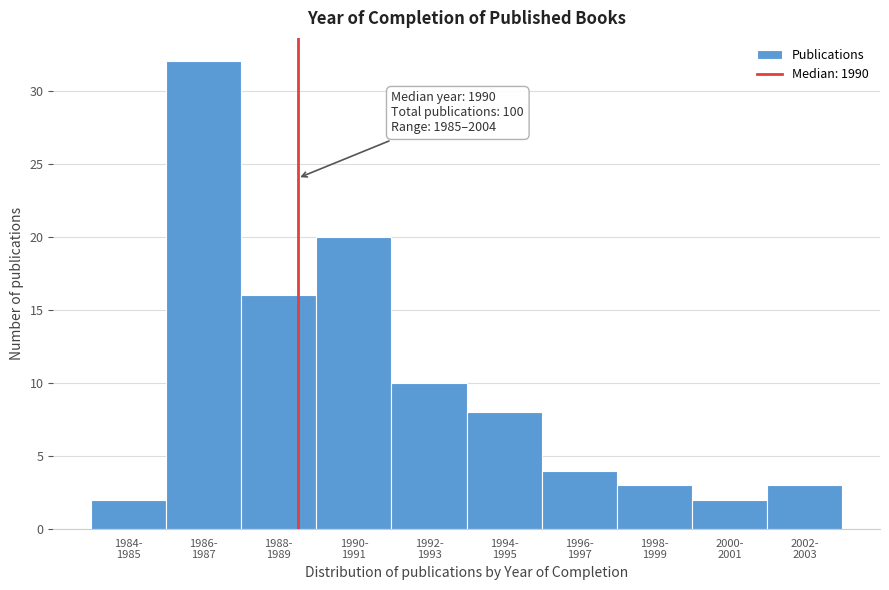

Reading right to left, what are all the values shown in this chart?

3	2	3	4	8	10	20	16	32	2